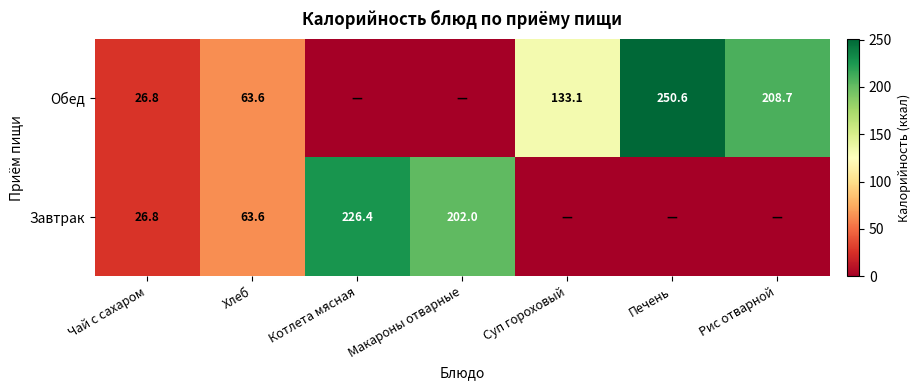

How many series are shown in this chart?

2